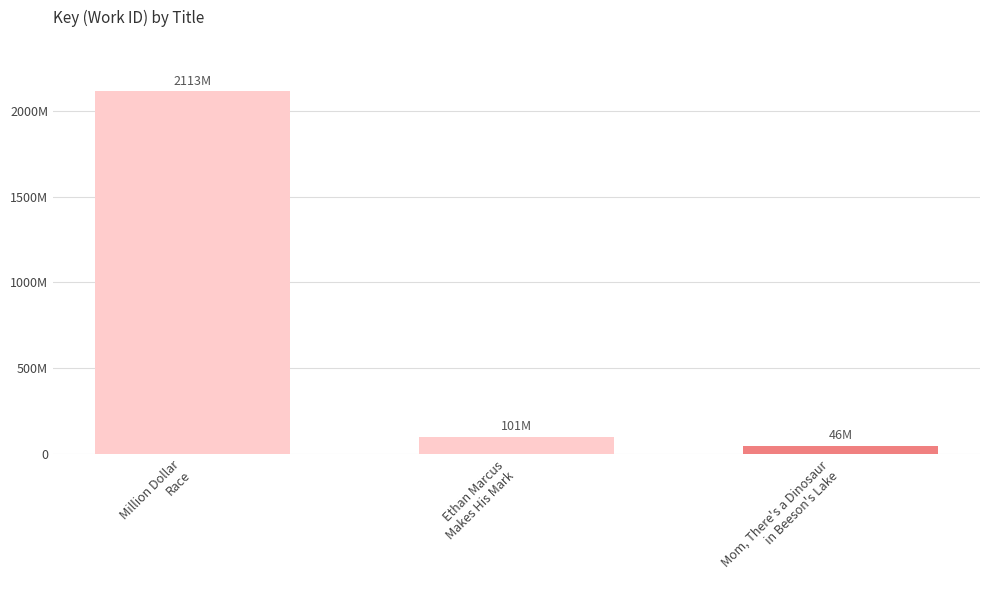

What is the value of the 1st bar from the left?

2112904673